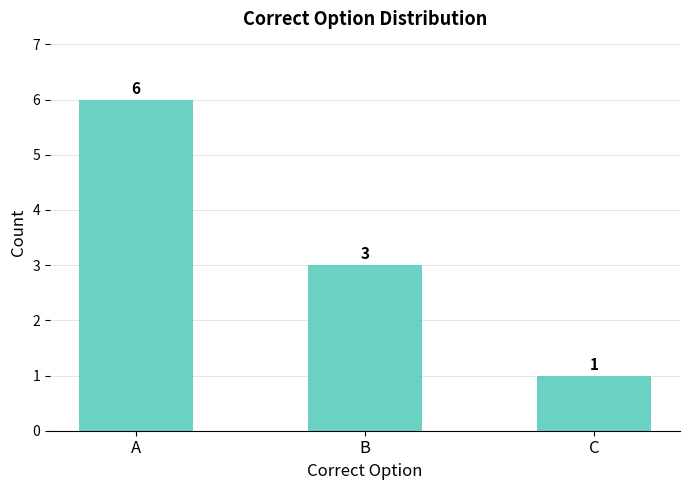

What is the sum of the values at A and C?

7